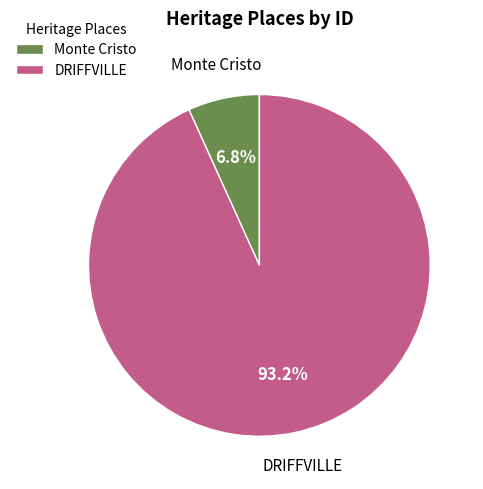

Rank the categories by value from highest to lowest.

DRIFFVILLE, Monte Cristo